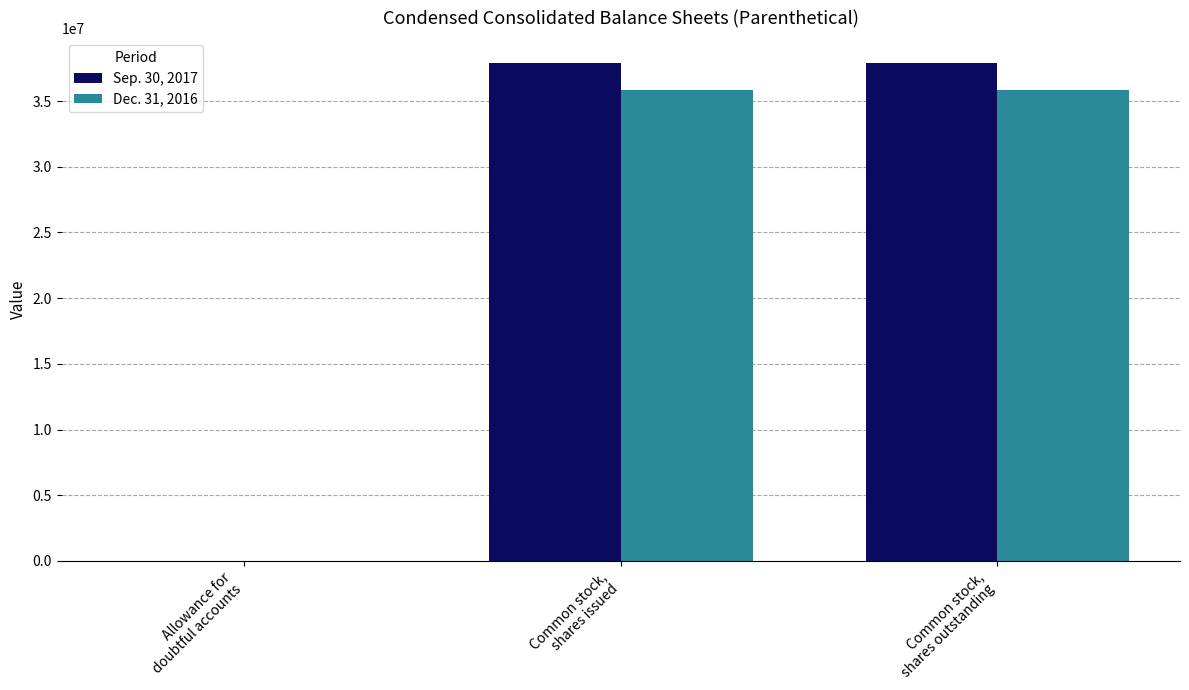

How many categories are shown in the chart?

3